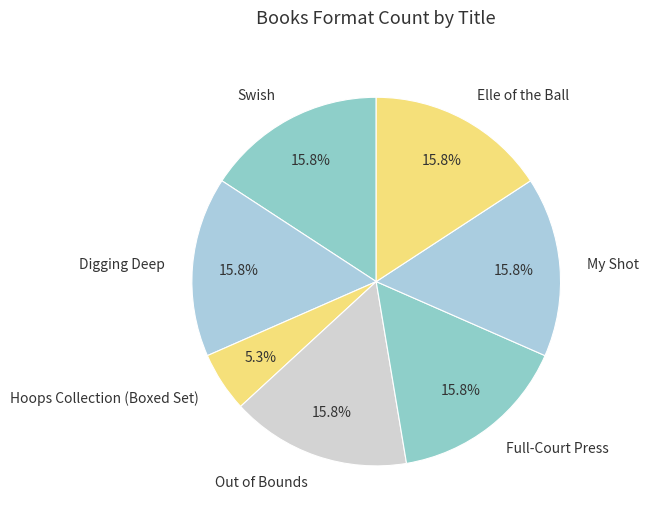

Does My Shot account for over 50% of the chart?

No